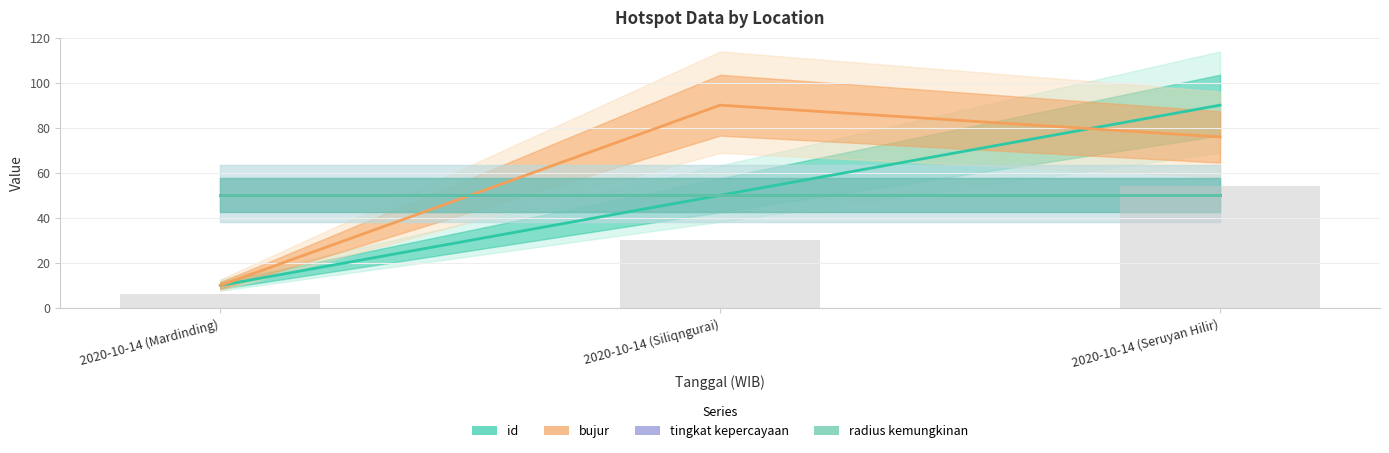

What is the sum of the tingkat kepercayaan values at 2020-10-14 (Seruyan Hilir) and 2020-10-14 (Mardinding)?

100.0